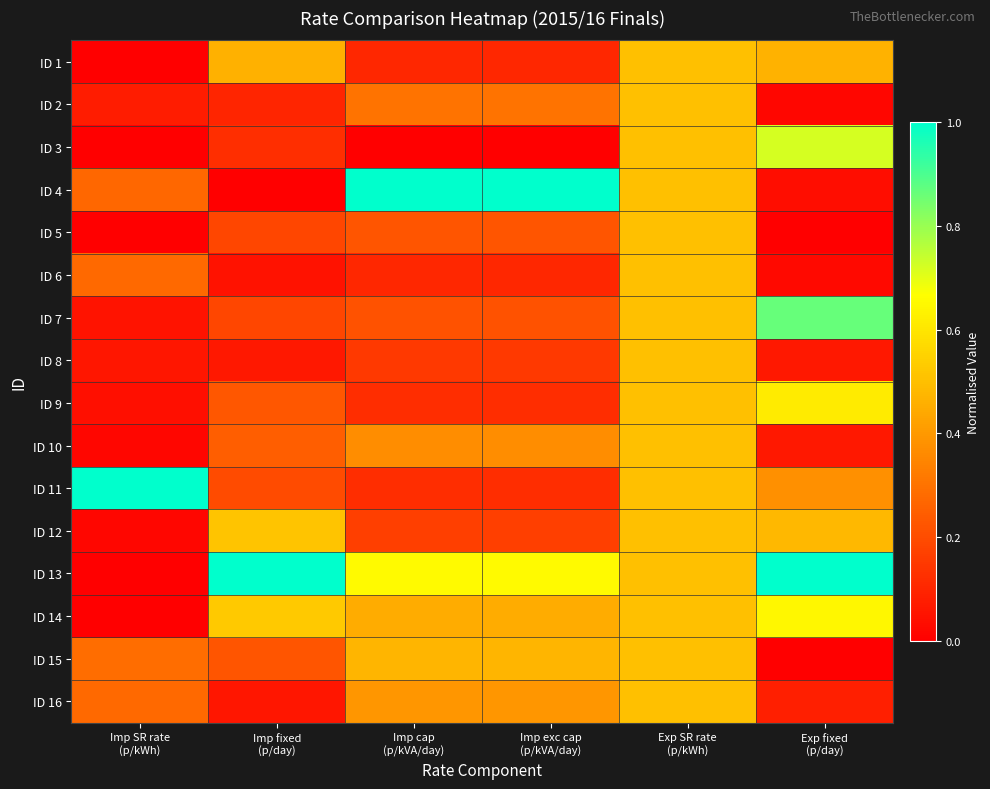

At which category is the sum across all series the highest?

Exp SR rate
(p/kWh)